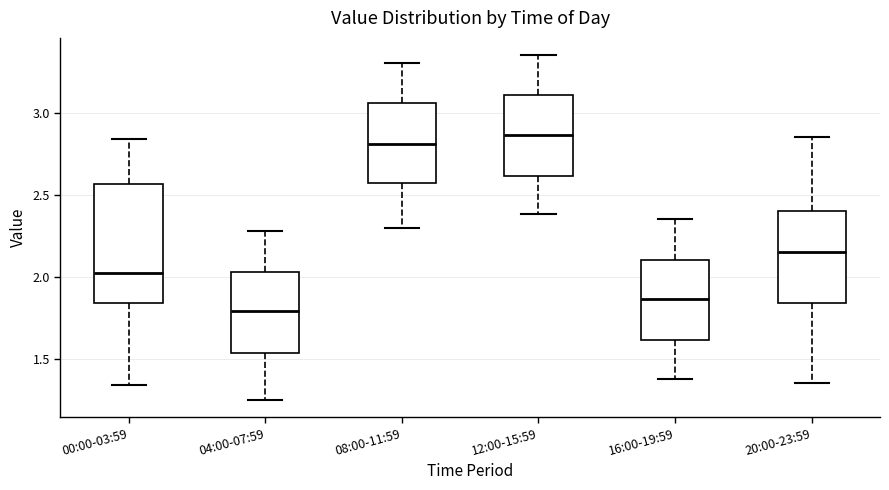

Which box is the tallest, from its lower edge to its upper edge?

00:00-03:59